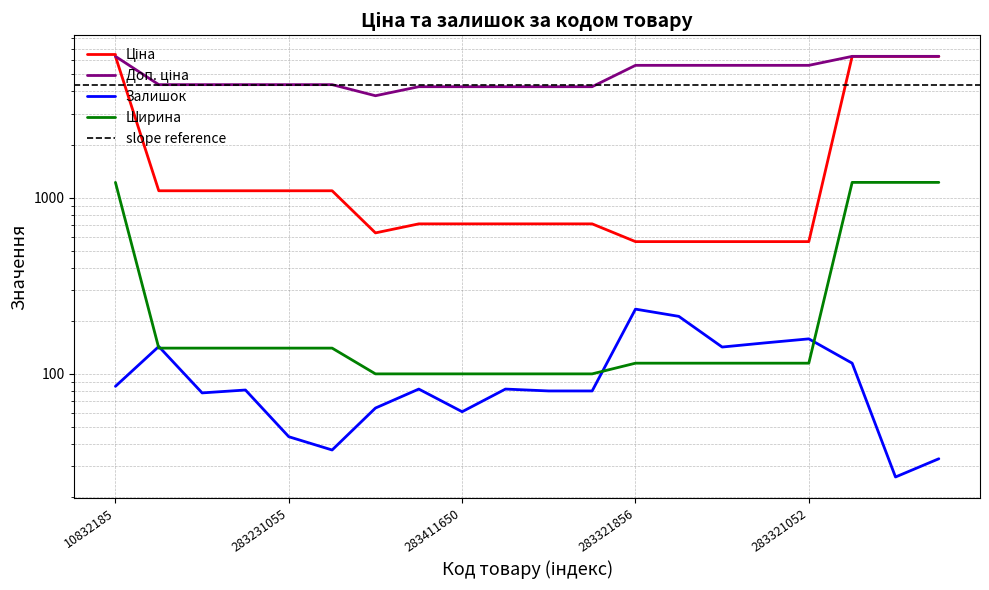

Rank the series at 283321055 from highest to lowest value.

Доп. ціна, Ціна, Залишок, Ширина